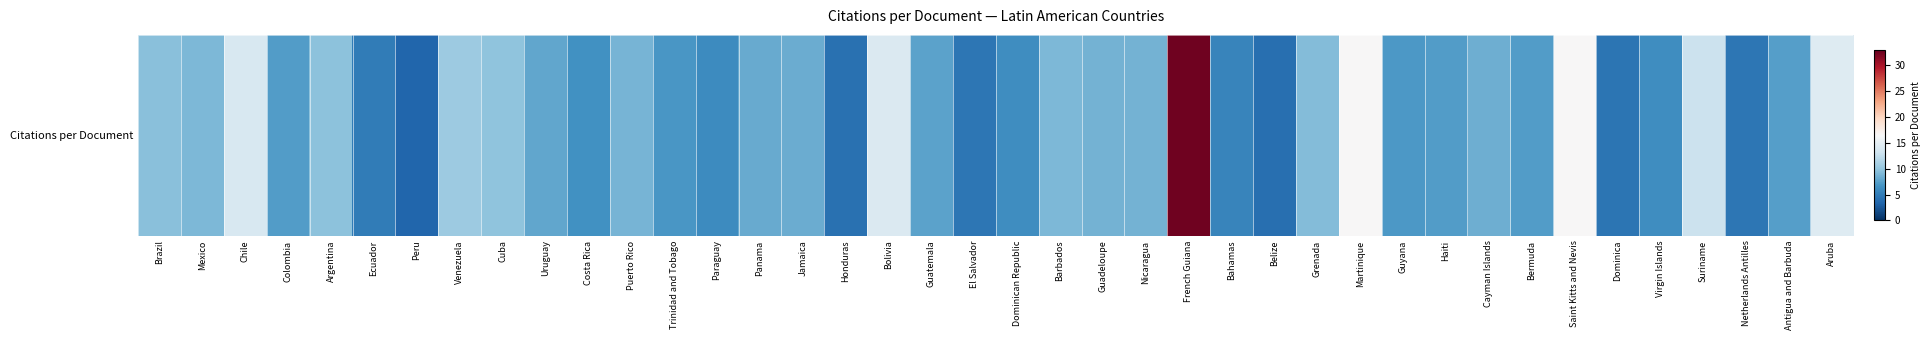

What is the change in value from Dominican Republic to Guadeloupe?

+2.4